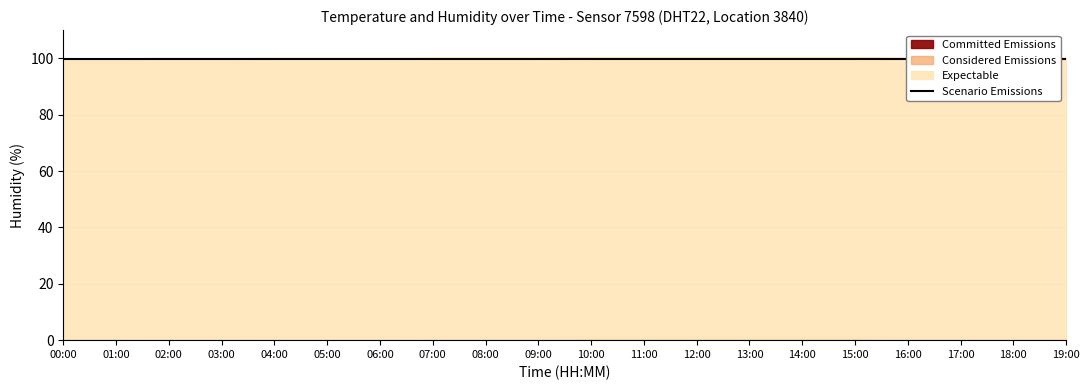

Is it true that Considered Emissions equals 0.4 at 19:00?

True